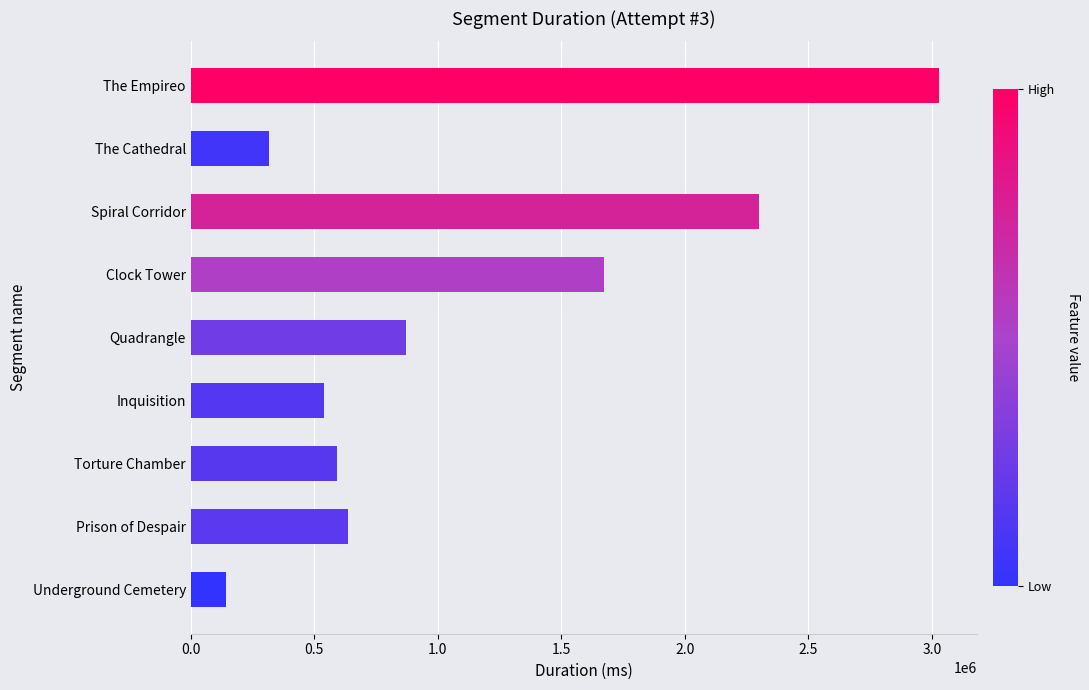

Which has a higher value, Clock Tower or Torture Chamber?

Clock Tower